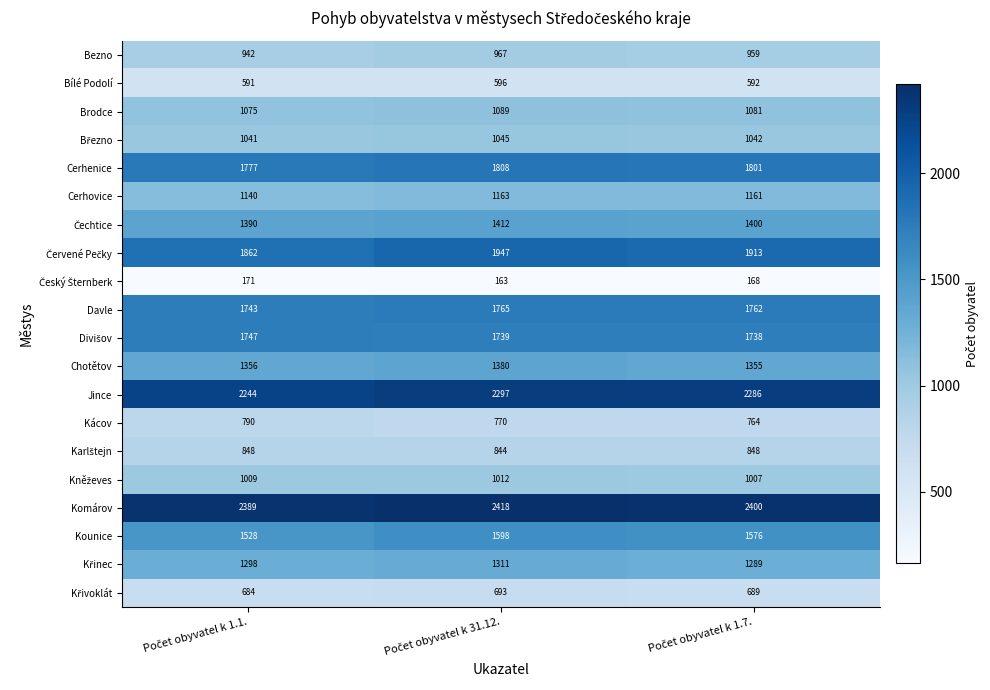

Which series has the largest total across all categories?

Komárov